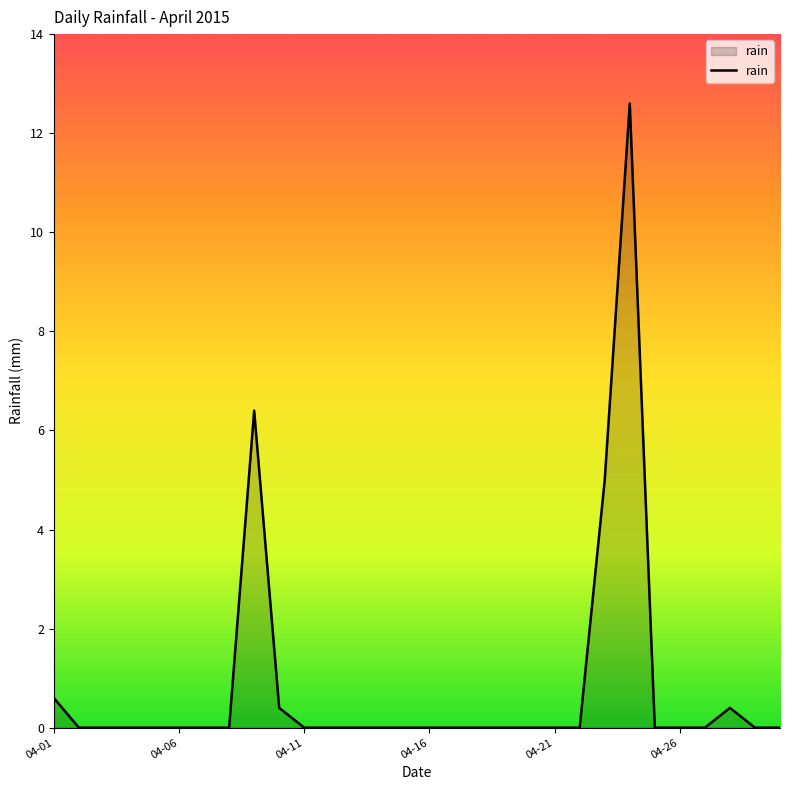

What is the difference between the second highest and minimum values?

6.4